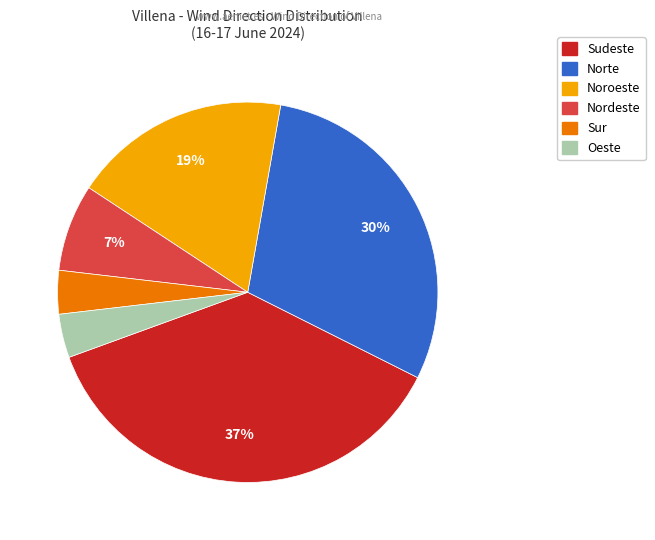

Does any single category account for the majority?

No